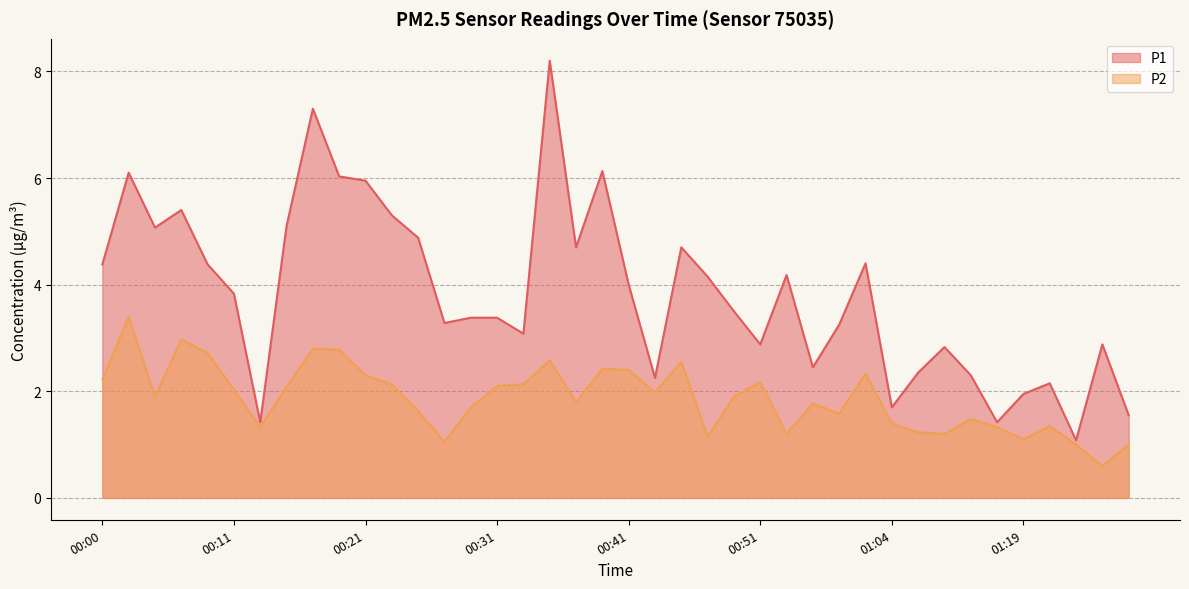

At which category is the sum across all series the highest?

00:35